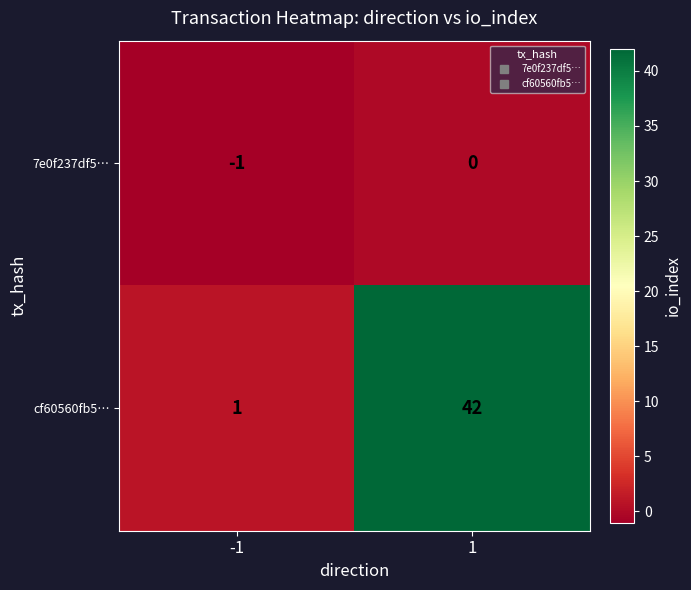

Is it true that cf60560fb5… equals 2 at -1?

False